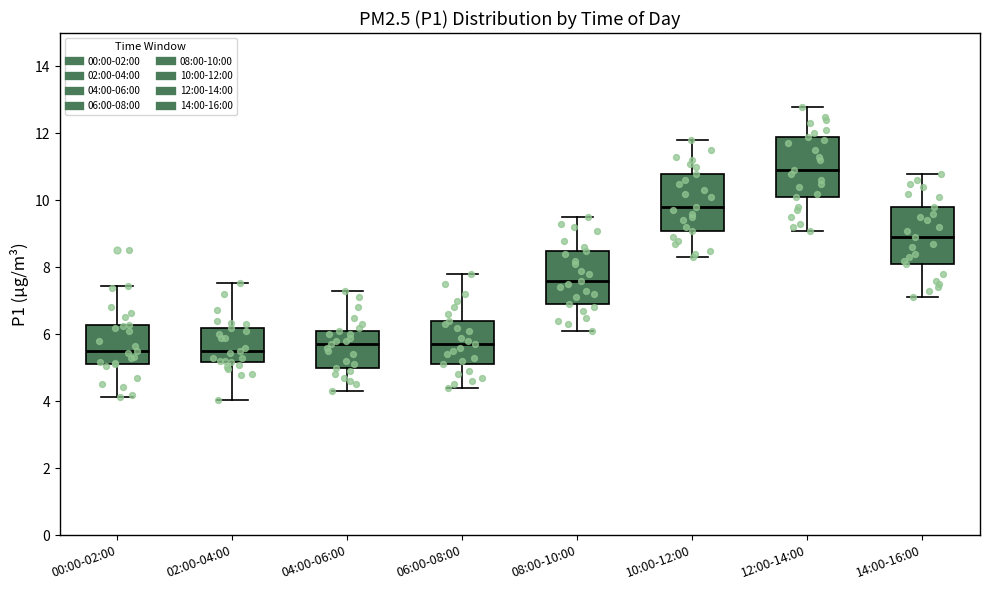

Where is the lower edge of the box for 12:00-14:00 on the y-axis? The values are not printed on the chart, so give them approximately, as read against the axis.

10.2